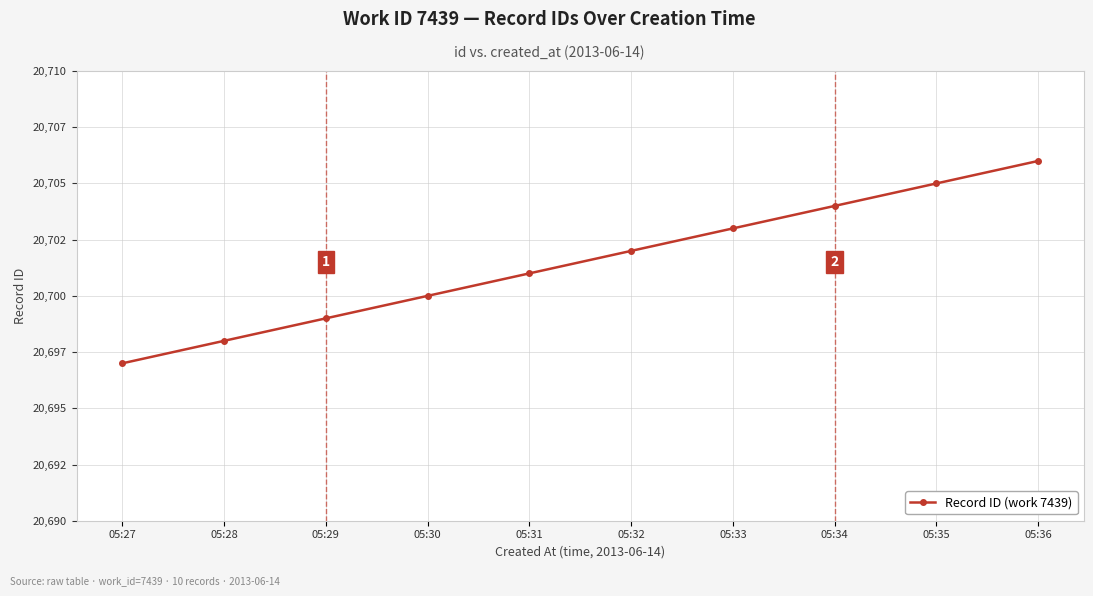

Is this an area chart (filled region under the line)?

No